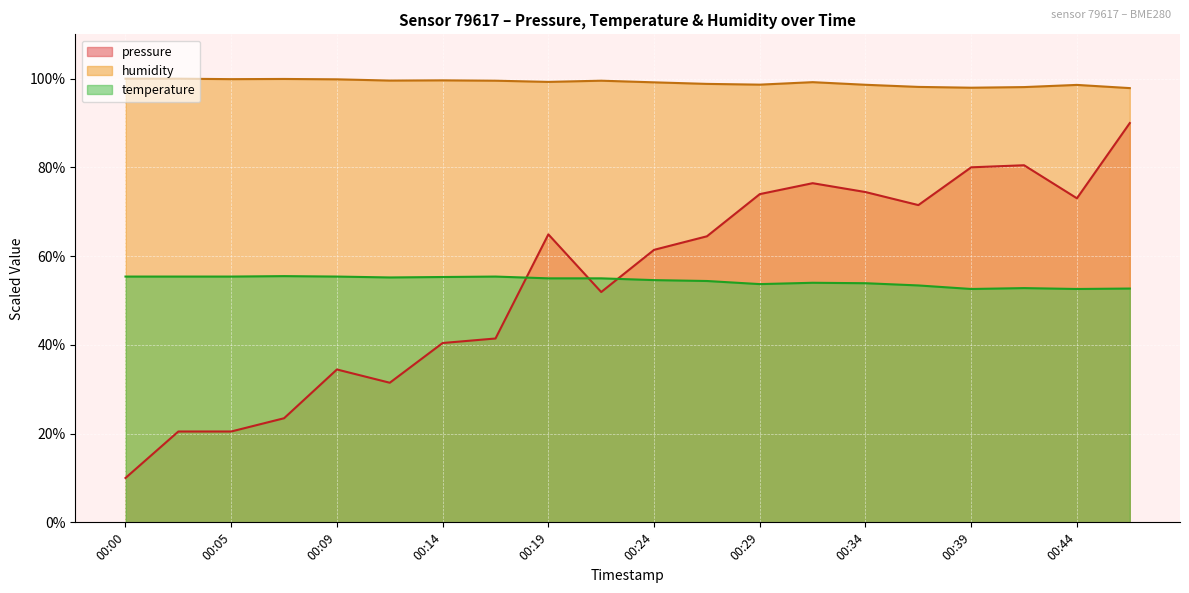

What is the sum of all humidity values?

1982.5